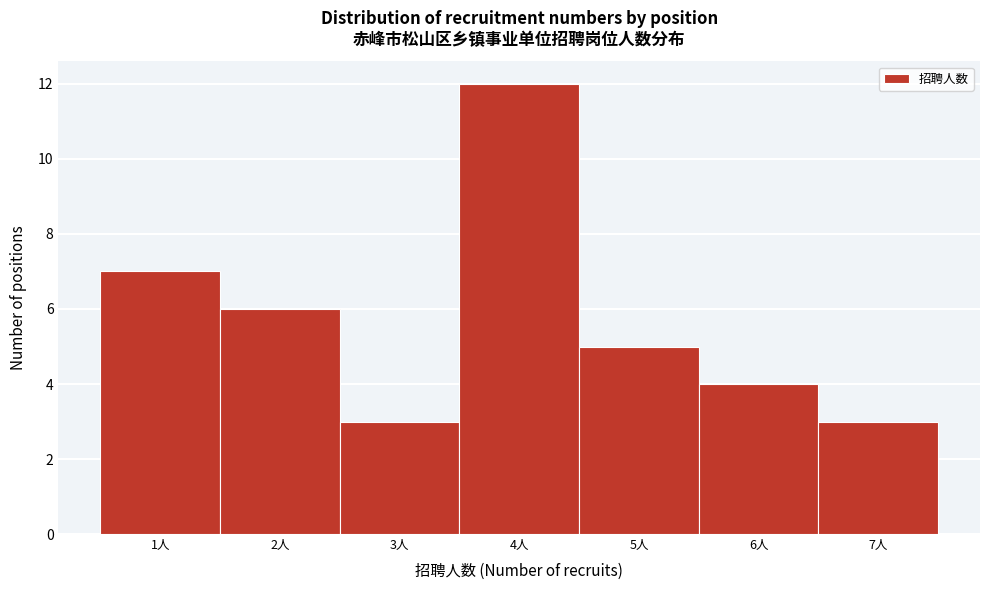

Reading right to left, what are all the values shown in this chart?

3	4	5	12	3	6	7